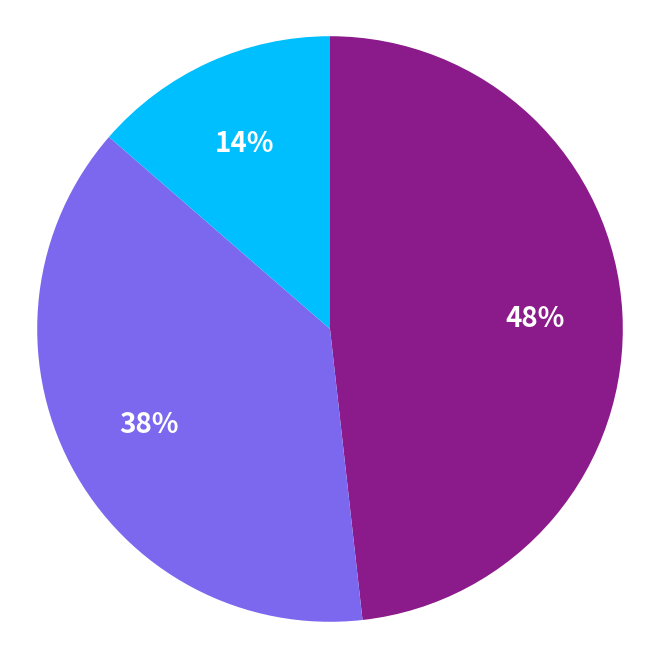

Does any single category account for the majority?

No